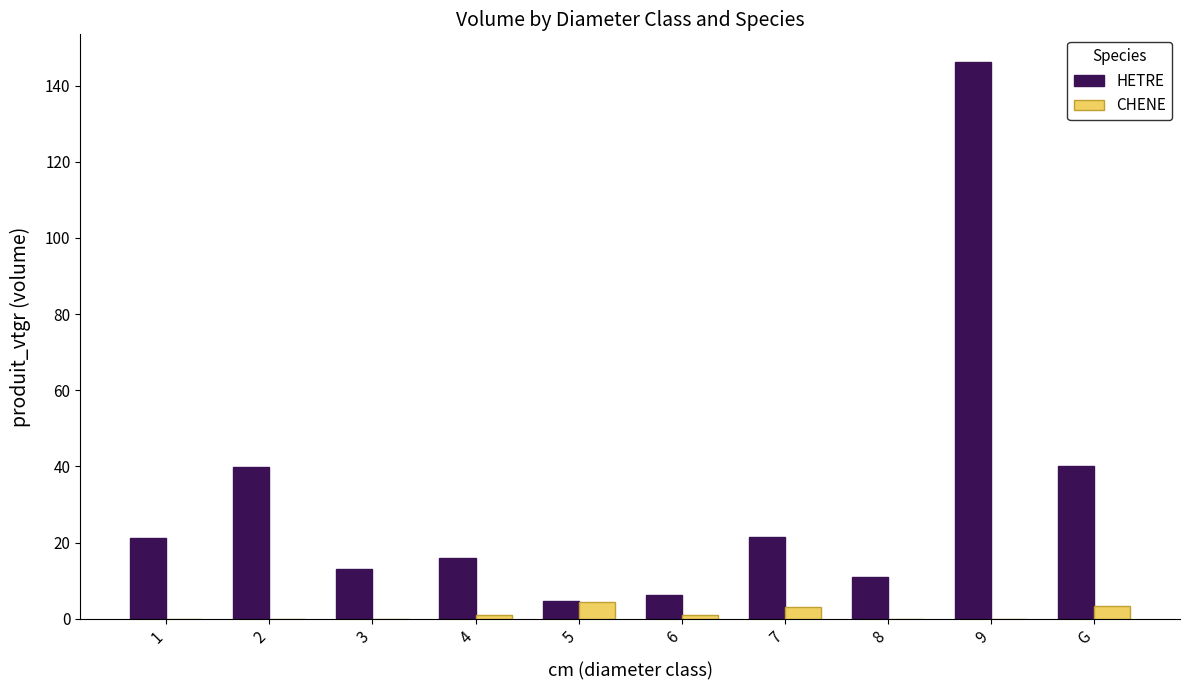

What are all the series names shown in the legend?

HETRE, CHENE